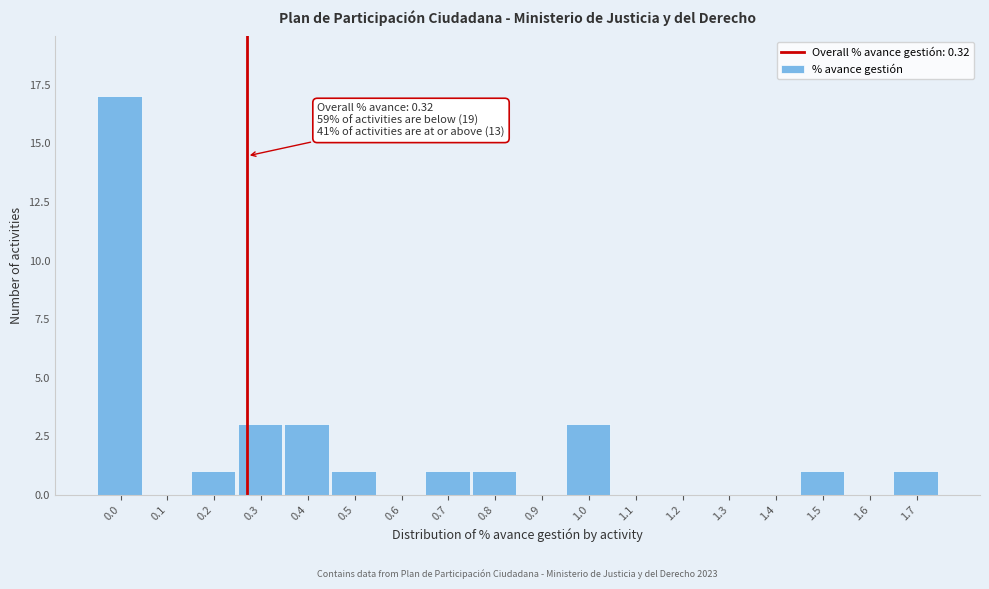

Reading left to right, list all the values displayed in this chart.

0.0=17	0.1=0	0.2=1	0.3=3	0.4=3	0.5=1	0.6=0	0.7=1	0.8=1	0.9=0	1.0=3	1.1=0	1.2=0	1.3=0	1.4=0	1.5=1	1.6=0	1.7=1